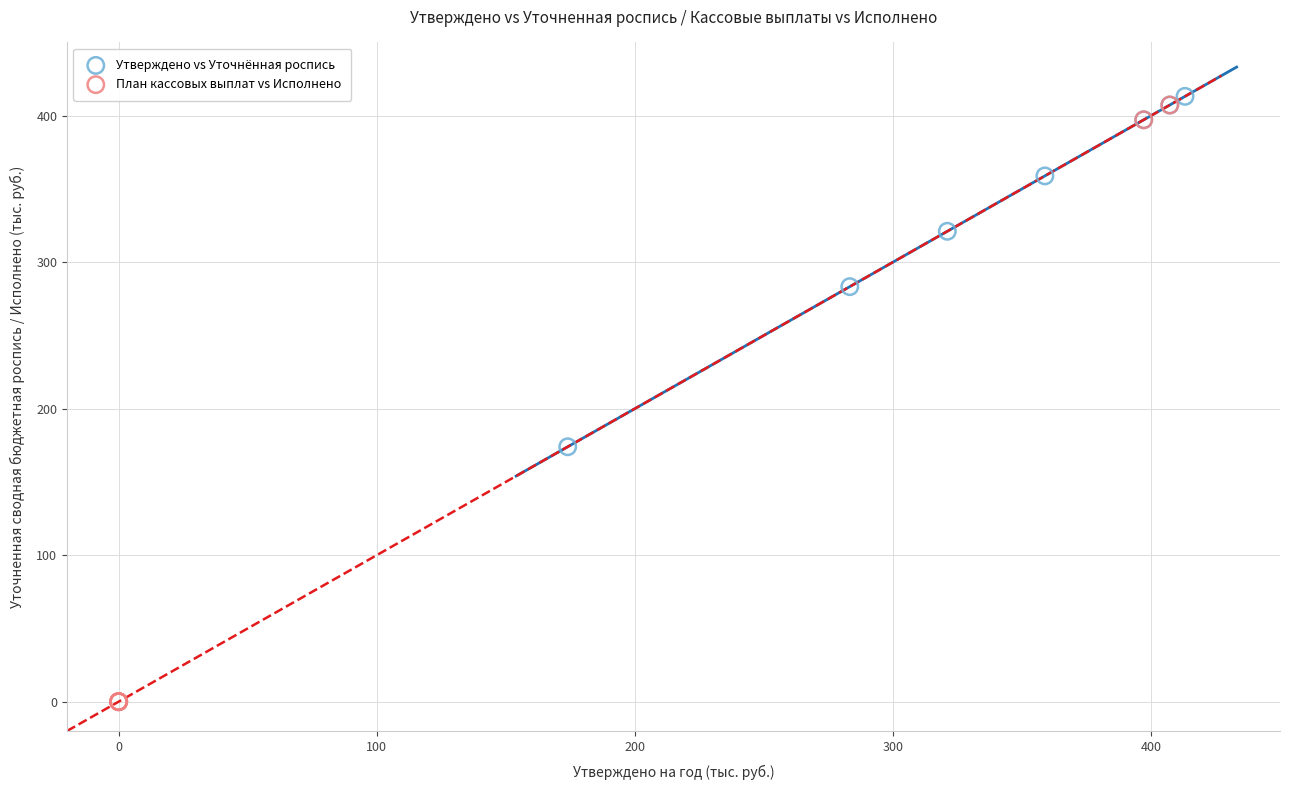

Which series reaches the minimum Y coordinate?

План кассовых выплат vs Исполнено